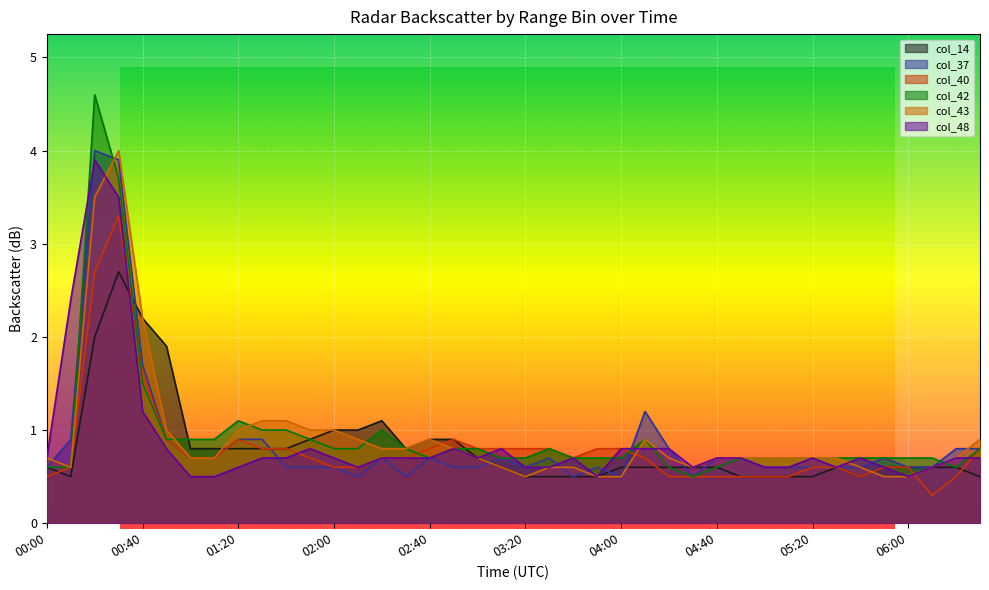

Reading left to right, list all the values displayed in this chart.

col_14: 00:00=0.6	00:10=0.5	00:20=2.0	00:30=2.7	00:40=2.2	00:50=1.9	01:00=0.8	01:10=0.8	01:20=0.8	01:30=0.8	01:40=0.8	01:50=0.9	02:00=1.0	02:10=1.0	02:20=1.1	02:30=0.8	02:40=0.9	02:50=0.9	03:00=0.7	03:10=0.6	03:20=0.5	03:30=0.5	03:40=0.5	03:50=0.5	04:00=0.6	04:10=0.6	04:20=0.6	04:30=0.6	04:40=0.6	04:50=0.5	05:00=0.5	05:10=0.5	05:20=0.5	05:30=0.6	05:40=0.5	05:50=0.6	06:00=0.6	06:10=0.6	06:20=0.6	06:30=0.5
col_37: 00:00=0.6	00:10=0.9	00:20=4.0	00:30=3.9	00:40=1.7	00:50=0.9	01:00=0.7	01:10=0.7	01:20=0.9	01:30=0.9	01:40=0.6	01:50=0.6	02:00=0.6	02:10=0.5	02:20=0.7	02:30=0.5	02:40=0.7	02:50=0.6	03:00=0.6	03:10=0.7	03:20=0.6	03:30=0.7	03:40=0.5	03:50=0.6	04:00=0.5	04:10=1.2	04:20=0.8	04:30=0.5	04:40=0.7	04:50=0.7	05:00=0.6	05:10=0.6	05:20=0.6	05:30=0.6	05:40=0.6	05:50=0.7	06:00=0.6	06:10=0.6	06:20=0.8	06:30=0.8
col_40: 00:00=0.5	00:10=0.6	00:20=2.7	00:30=3.3	00:40=1.6	00:50=0.9	01:00=0.7	01:10=0.7	01:20=0.9	01:30=0.8	01:40=0.8	01:50=0.7	02:00=0.6	02:10=0.6	02:20=0.7	02:30=0.7	02:40=0.8	02:50=0.9	03:00=0.8	03:10=0.8	03:20=0.8	03:30=0.8	03:40=0.7	03:50=0.8	04:00=0.8	04:10=0.7	04:20=0.5	04:30=0.5	04:40=0.5	04:50=0.5	05:00=0.5	05:10=0.5	05:20=0.6	05:30=0.6	05:40=0.5	05:50=0.6	06:00=0.6	06:10=0.3	06:20=0.5	06:30=0.8
col_42: 00:00=0.6	00:10=0.6	00:20=4.6	00:30=3.7	00:40=1.5	00:50=0.9	01:00=0.9	01:10=0.9	01:20=1.1	01:30=1.0	01:40=1.0	01:50=0.9	02:00=0.8	02:10=0.8	02:20=1.0	02:30=0.8	02:40=0.7	02:50=0.8	03:00=0.8	03:10=0.7	03:20=0.7	03:30=0.8	03:40=0.7	03:50=0.7	04:00=0.7	04:10=0.9	04:20=0.6	04:30=0.5	04:40=0.6	04:50=0.7	05:00=0.7	05:10=0.7	05:20=0.7	05:30=0.7	05:40=0.7	05:50=0.7	06:00=0.7	06:10=0.7	06:20=0.6	06:30=0.8
col_43: 00:00=0.7	00:10=0.6	00:20=3.5	00:30=4.0	00:40=2.2	00:50=1.0	01:00=0.7	01:10=0.7	01:20=1.0	01:30=1.1	01:40=1.1	01:50=1.0	02:00=1.0	02:10=0.9	02:20=0.8	02:30=0.8	02:40=0.9	02:50=0.8	03:00=0.7	03:10=0.6	03:20=0.5	03:30=0.6	03:40=0.6	03:50=0.5	04:00=0.5	04:10=0.9	04:20=0.7	04:30=0.6	04:40=0.7	04:50=0.7	05:00=0.7	05:10=0.7	05:20=0.7	05:30=0.7	05:40=0.6	05:50=0.5	06:00=0.5	06:10=0.6	06:20=0.7	06:30=0.9
col_48: 00:00=0.7	00:10=2.4	00:20=3.9	00:30=3.5	00:40=1.2	00:50=0.8	01:00=0.5	01:10=0.5	01:20=0.6	01:30=0.7	01:40=0.7	01:50=0.8	02:00=0.7	02:10=0.6	02:20=0.7	02:30=0.7	02:40=0.7	02:50=0.8	03:00=0.7	03:10=0.8	03:20=0.6	03:30=0.6	03:40=0.7	03:50=0.5	04:00=0.8	04:10=0.8	04:20=0.8	04:30=0.6	04:40=0.7	04:50=0.7	05:00=0.6	05:10=0.6	05:20=0.7	05:30=0.6	05:40=0.7	05:50=0.6	06:00=0.5	06:10=0.6	06:20=0.7	06:30=0.7